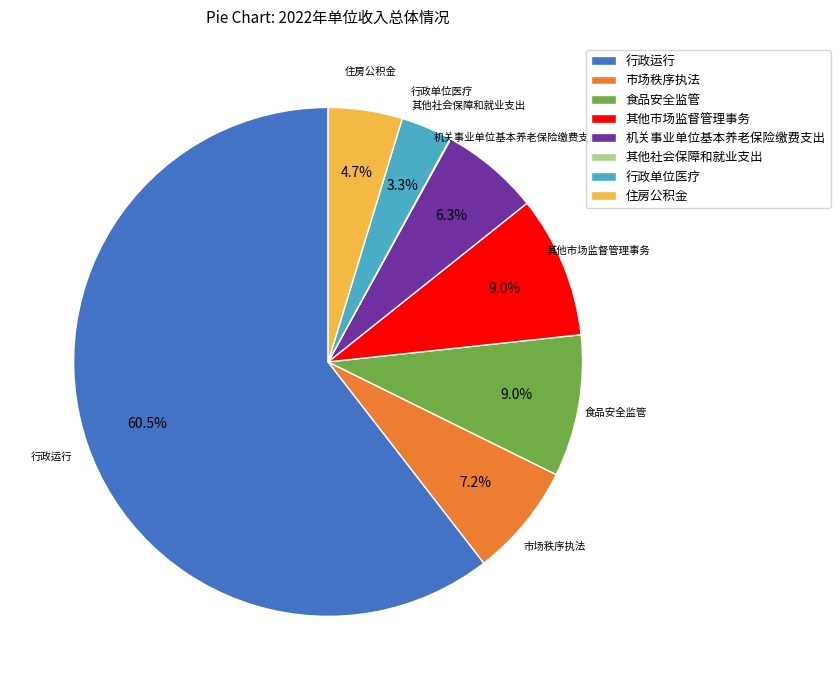

Is it true that 行政单位医疗 is 17% of the pie?

False